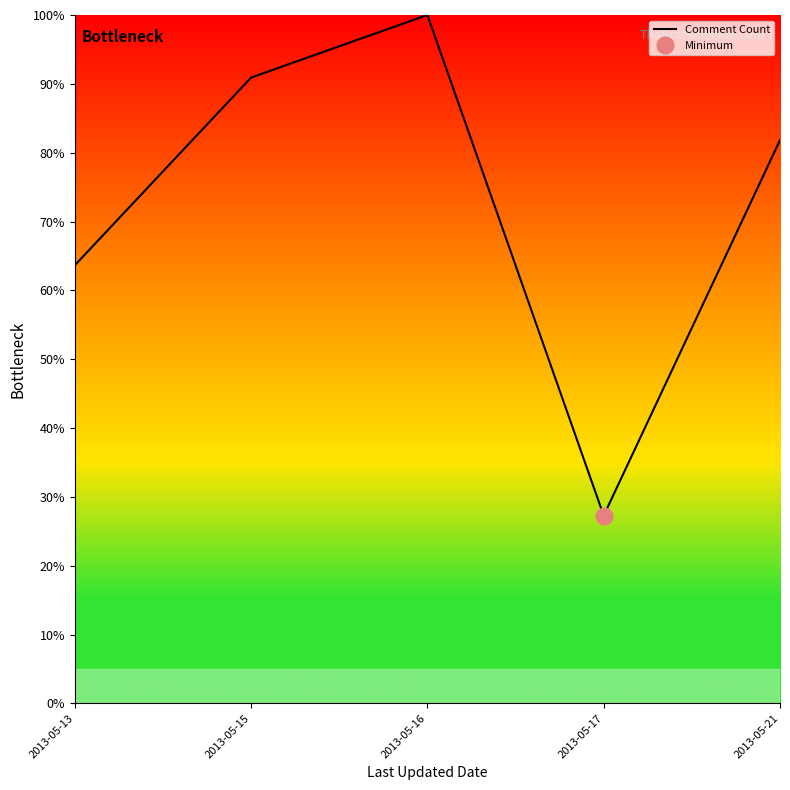

What is the change in value from 2013-05-16 to 2013-05-21?

-18.2